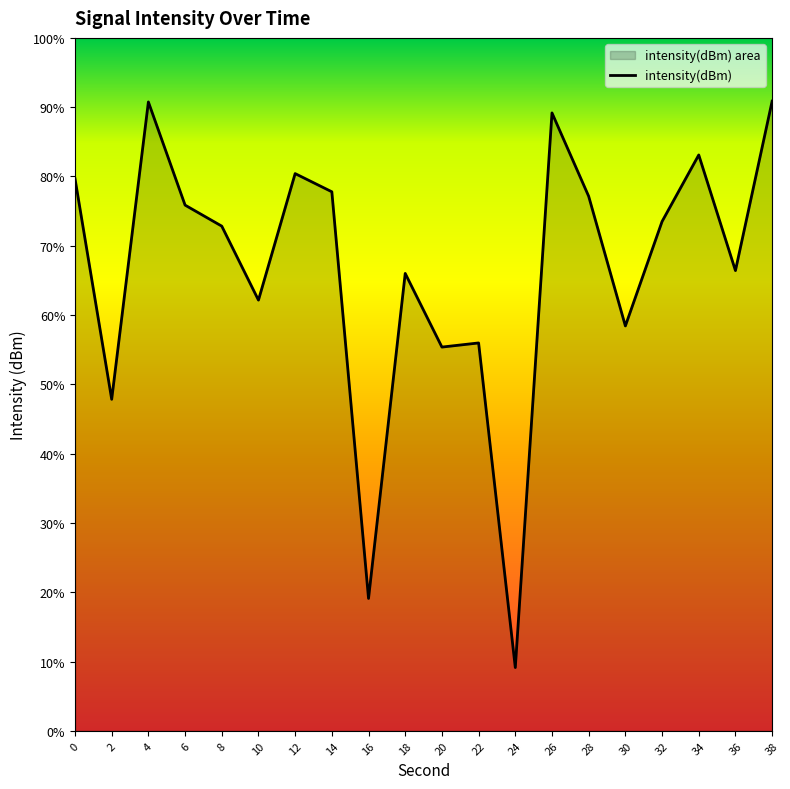

What is the difference between the values at 36 and 8?

1.4